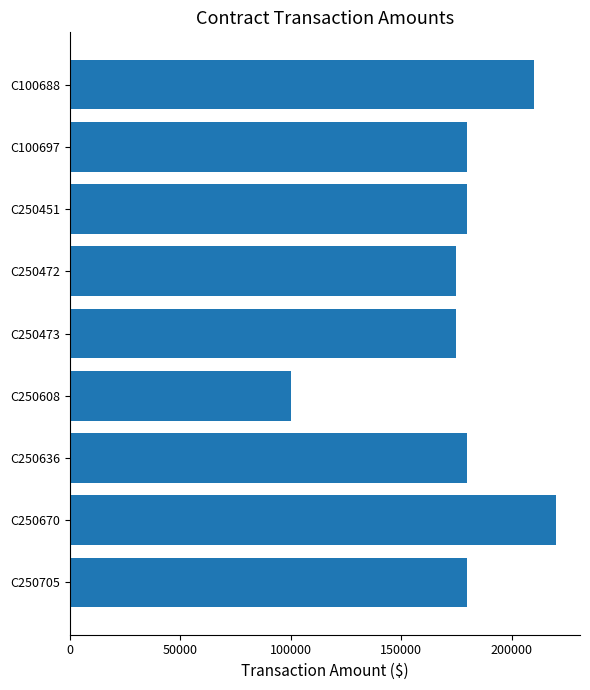

What is the approximate value at C250670?

220000